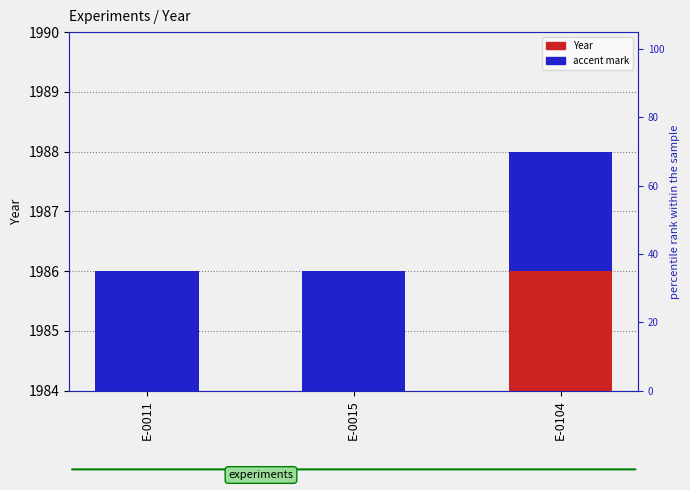

Count the Year values in the range 1986 to 1988.

3